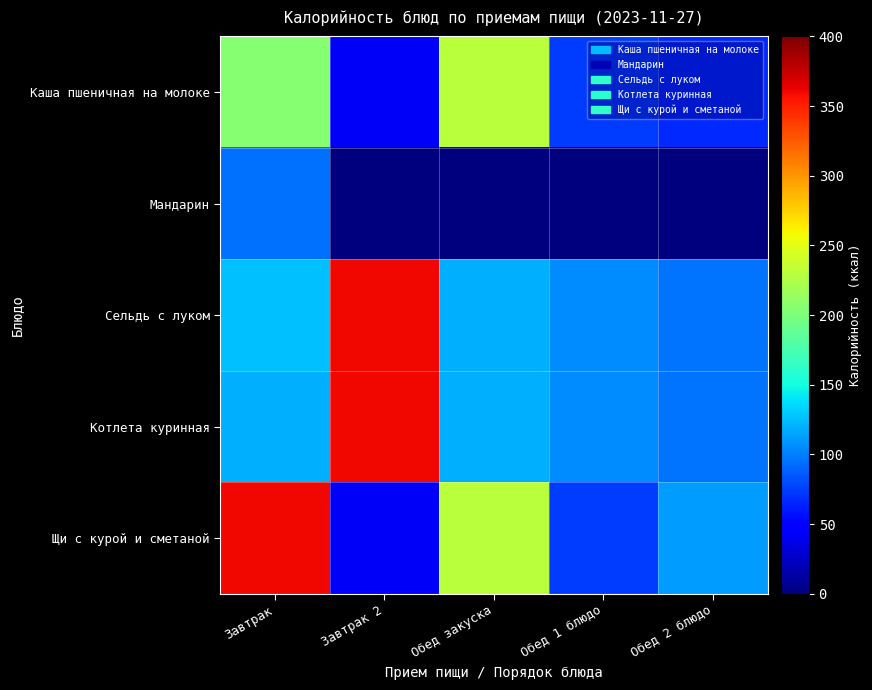

Which series has the widest spread of values?

Щи с курой и сметаной